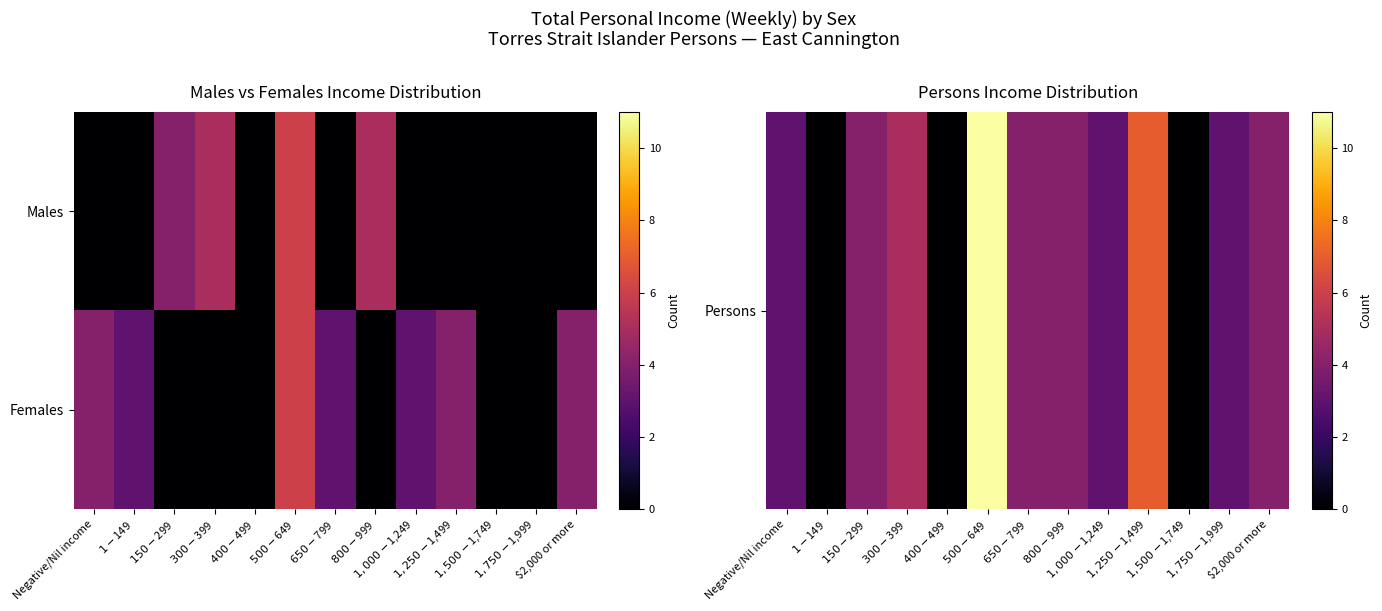

What is the greatest value displayed?

11